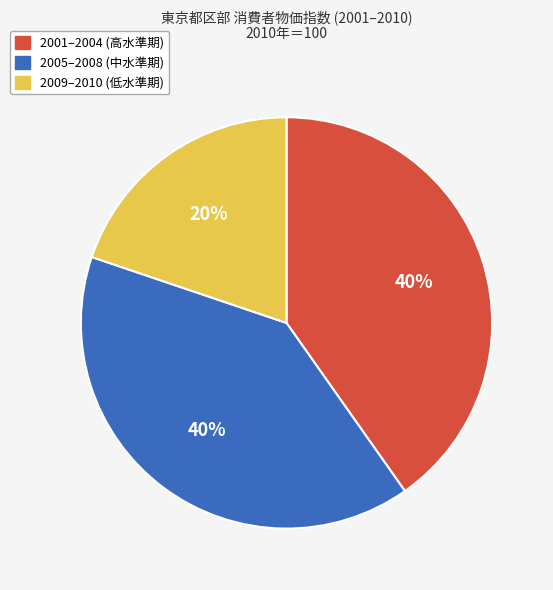

True or false: 2009–2010 (低水準期) accounts for 31% of the total.

False